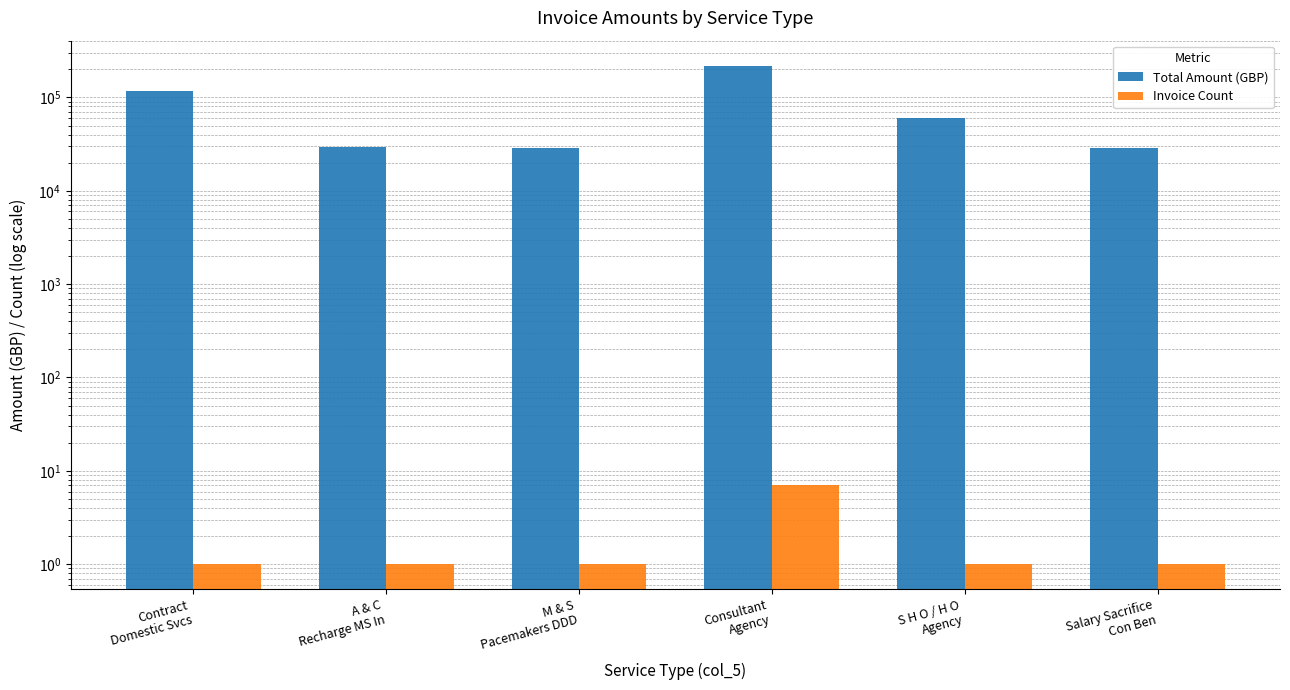

List the series in order of their overall mean, lowest first.

Invoice Count, Total Amount (GBP)